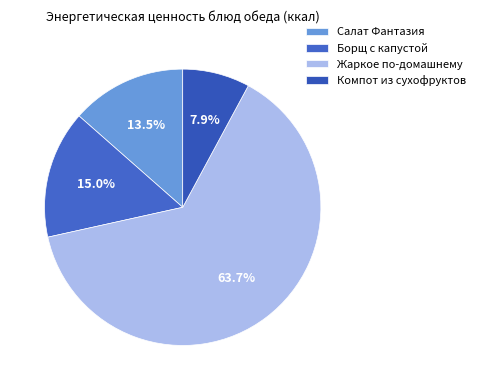

Combined, what portion of the pie is Салат Фантазия and Жаркое по-домашнему?

77.2%